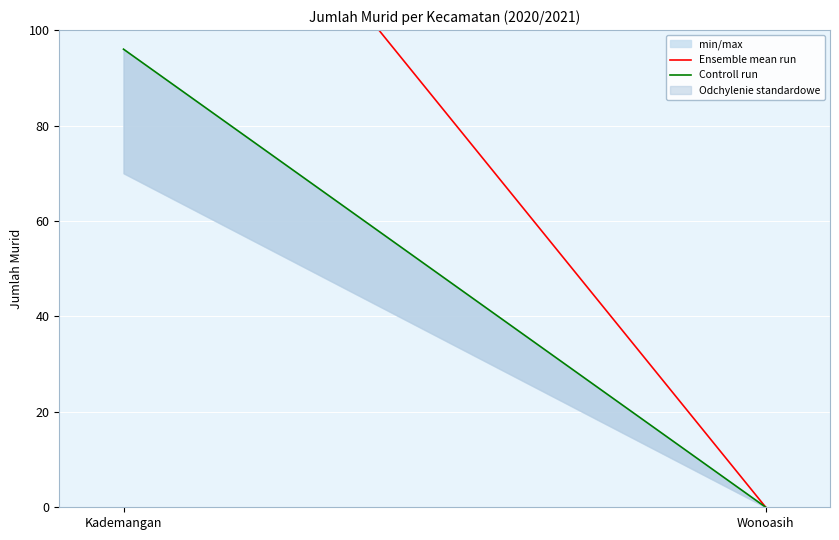

List the series in order of their overall mean, highest first.

Ensemble mean run, Controll run